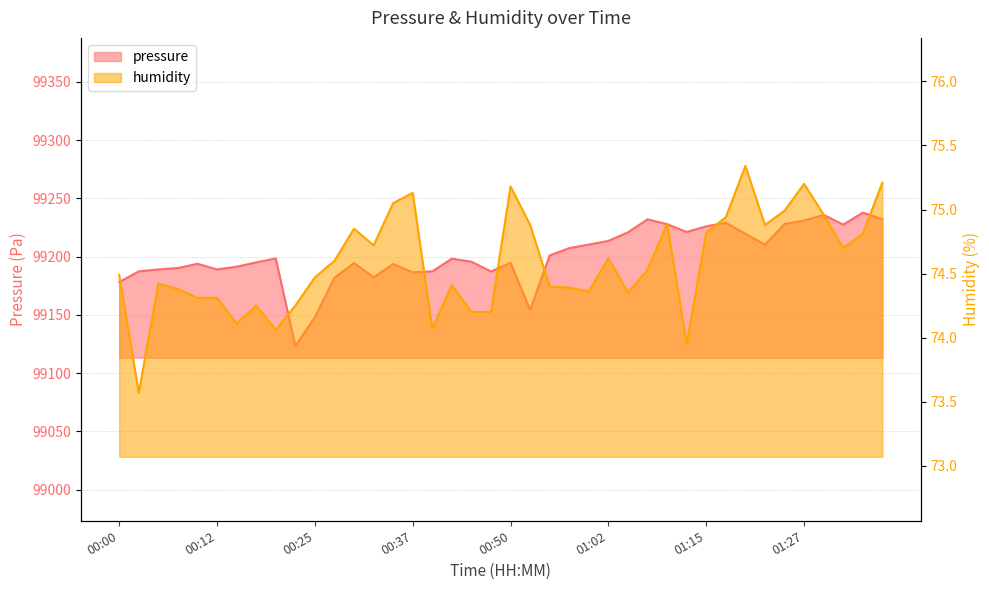

Which category has the highest value in the humidity series?

01:20